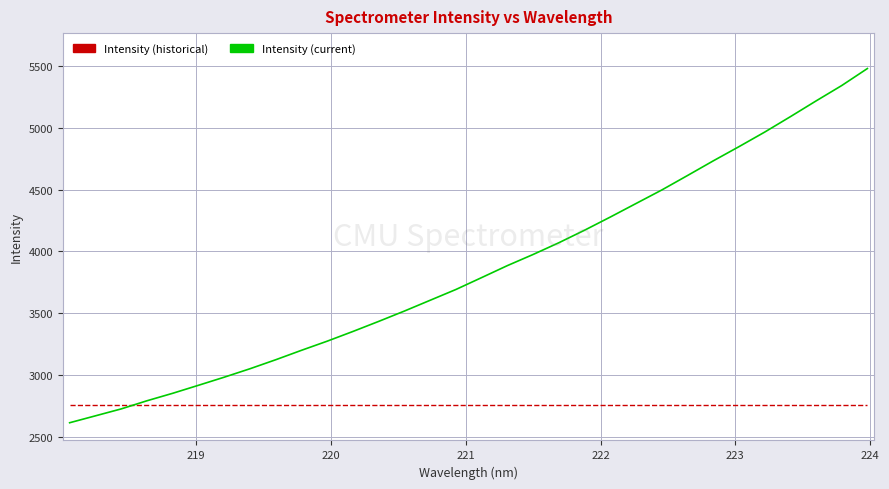

List the series in order of their overall mean, highest first.

Intensity (current), Intensity (historical)